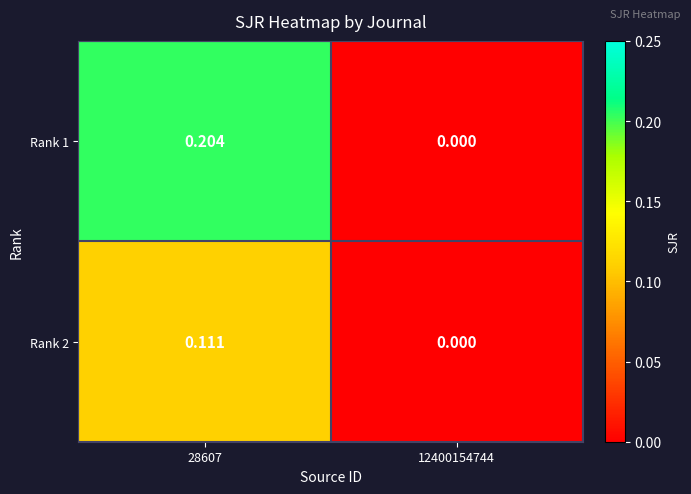

How many data points in Rank 1 are above 0?

1